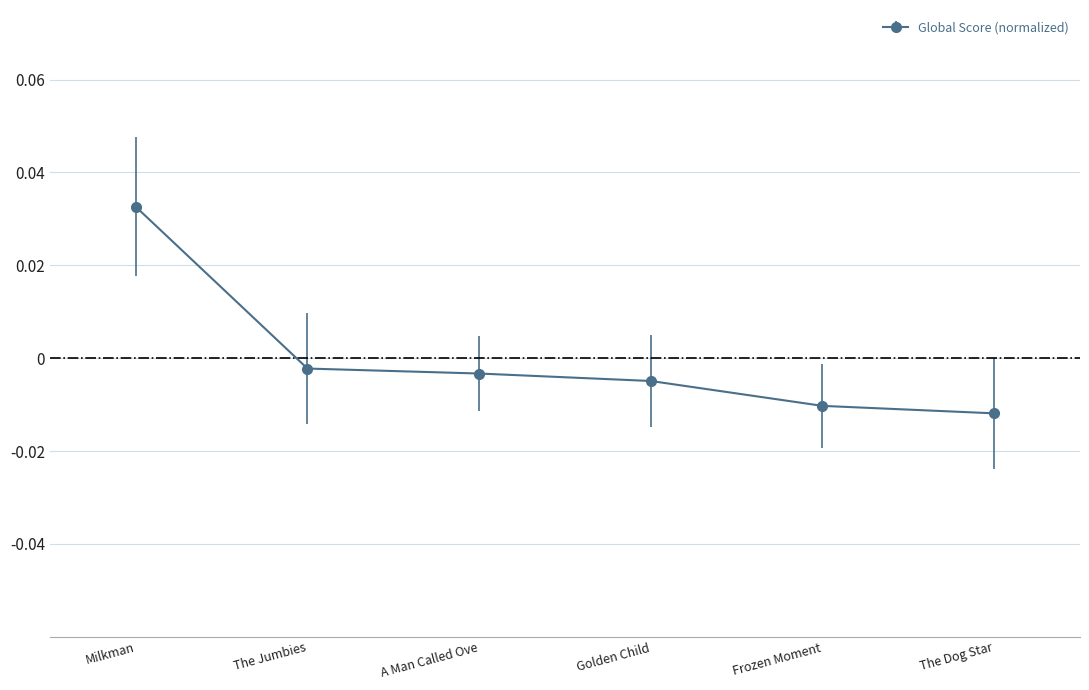

Where does the data first go above 0?

Milkman